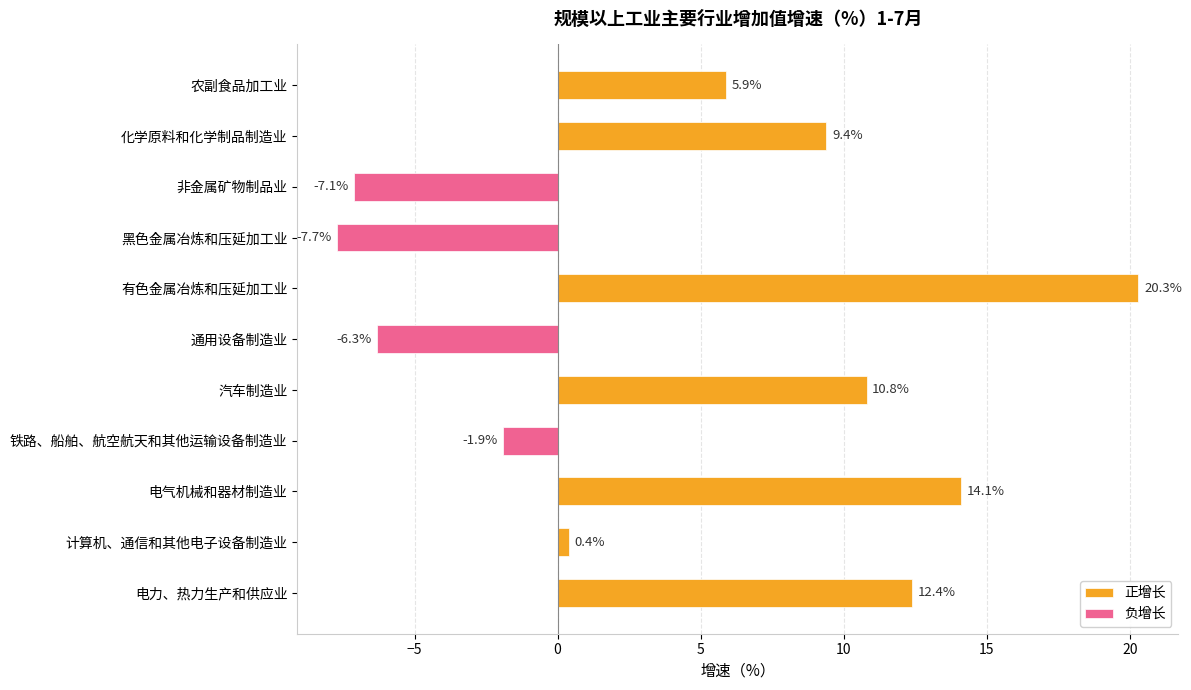

Between 非金属矿物制品业 and 化学原料和化学制品制造业, which is larger?

化学原料和化学制品制造业